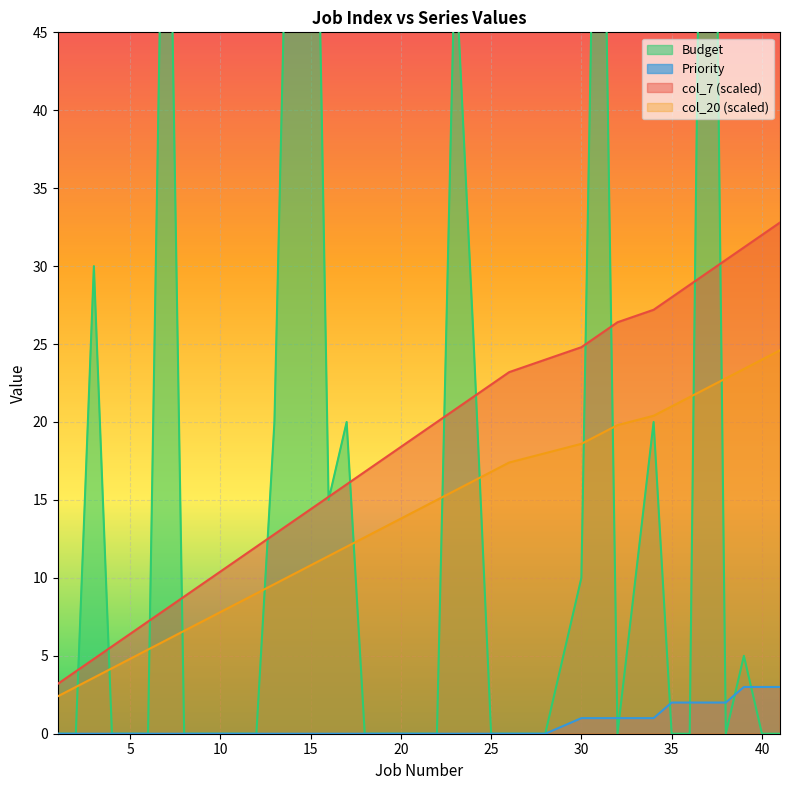

Where is col_20 nearest to the value 13?

19